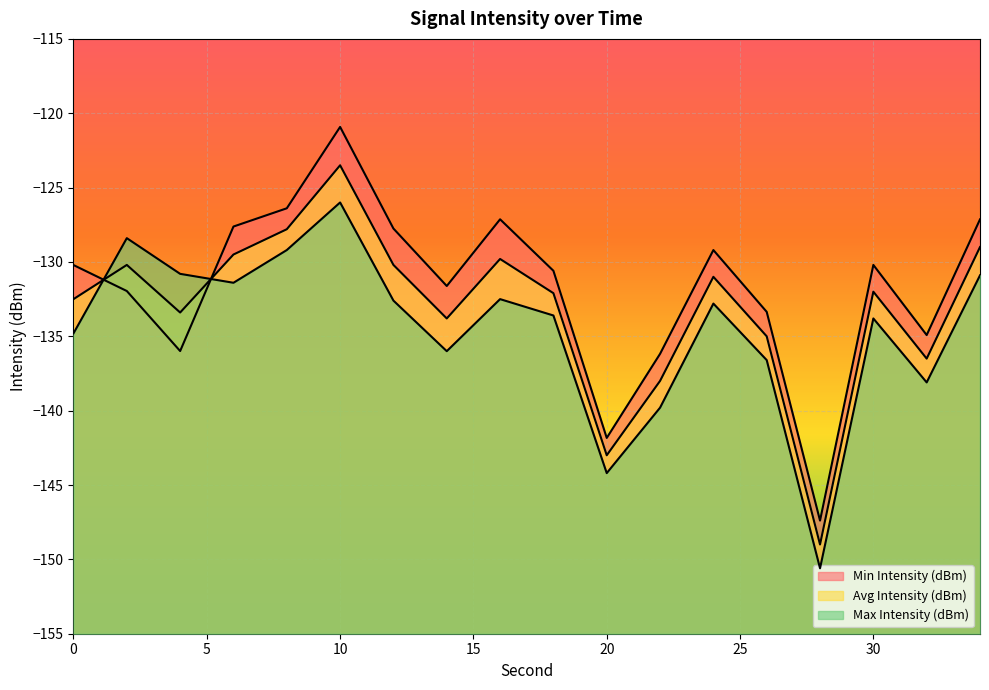

How many lines are shown in the chart?

3